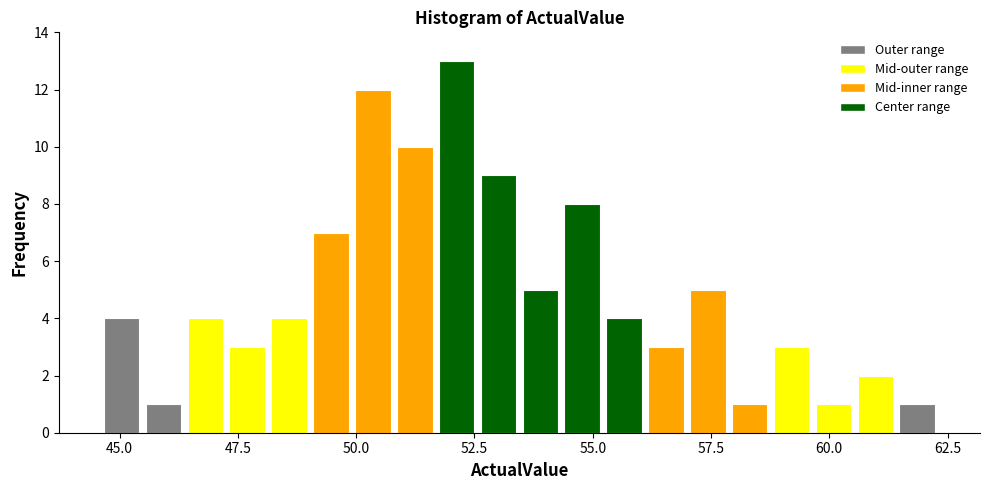

Read against the x-axis, roughly where is the centre of the tallest bar?

52.0